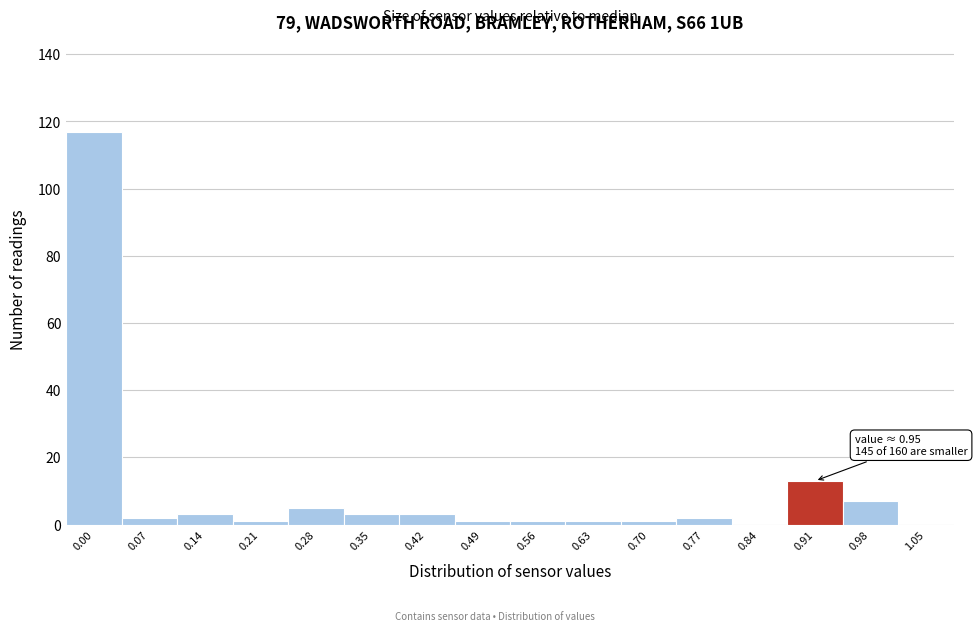

Reading right to left, transcribe all the data shown in this chart.

1.05=0	0.98=7	0.91=13	0.84=0	0.77=2	0.70=1	0.63=1	0.56=1	0.49=1	0.42=3	0.35=3	0.28=5	0.21=1	0.14=3	0.07=2	0.00=117